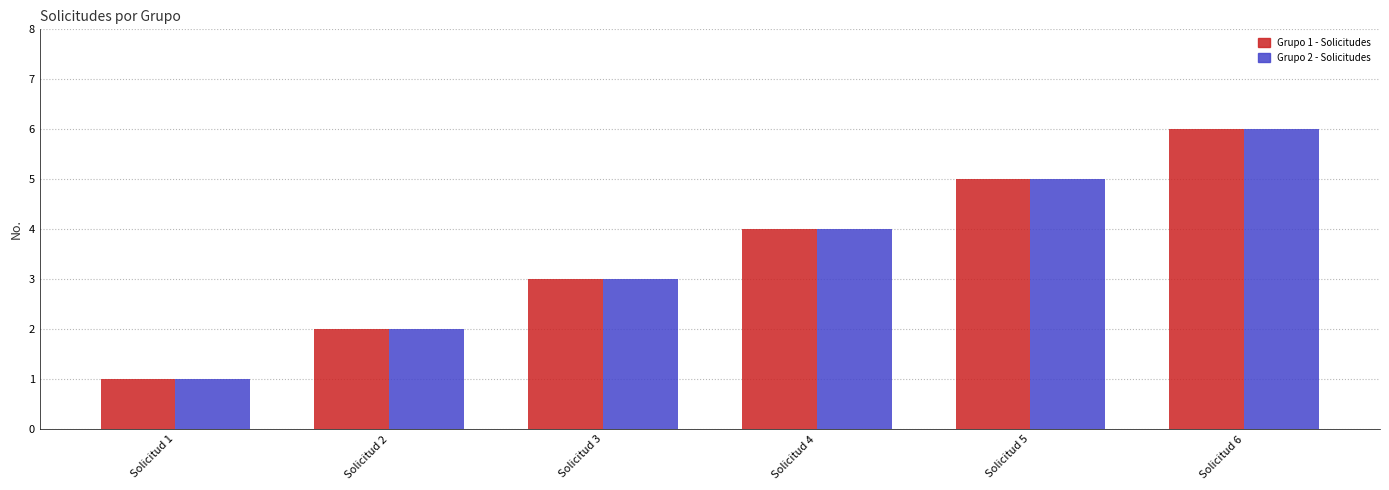

At which category is the sum across all series the highest?

Solicitud 6